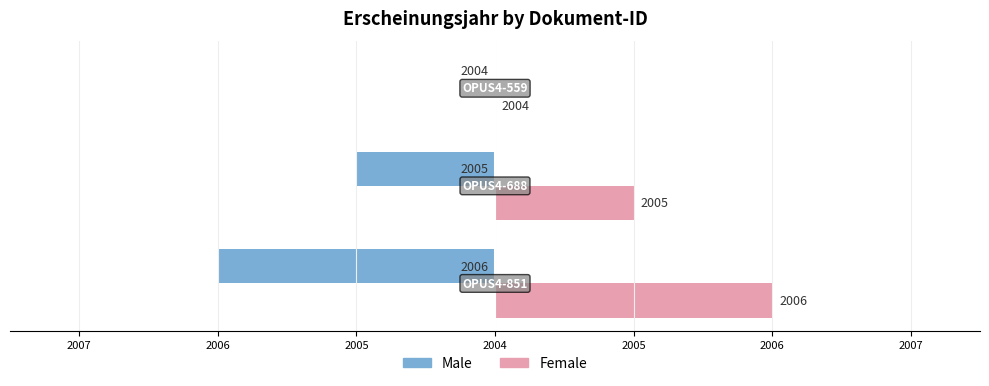

What are all the series names shown in the legend?

Male, Female